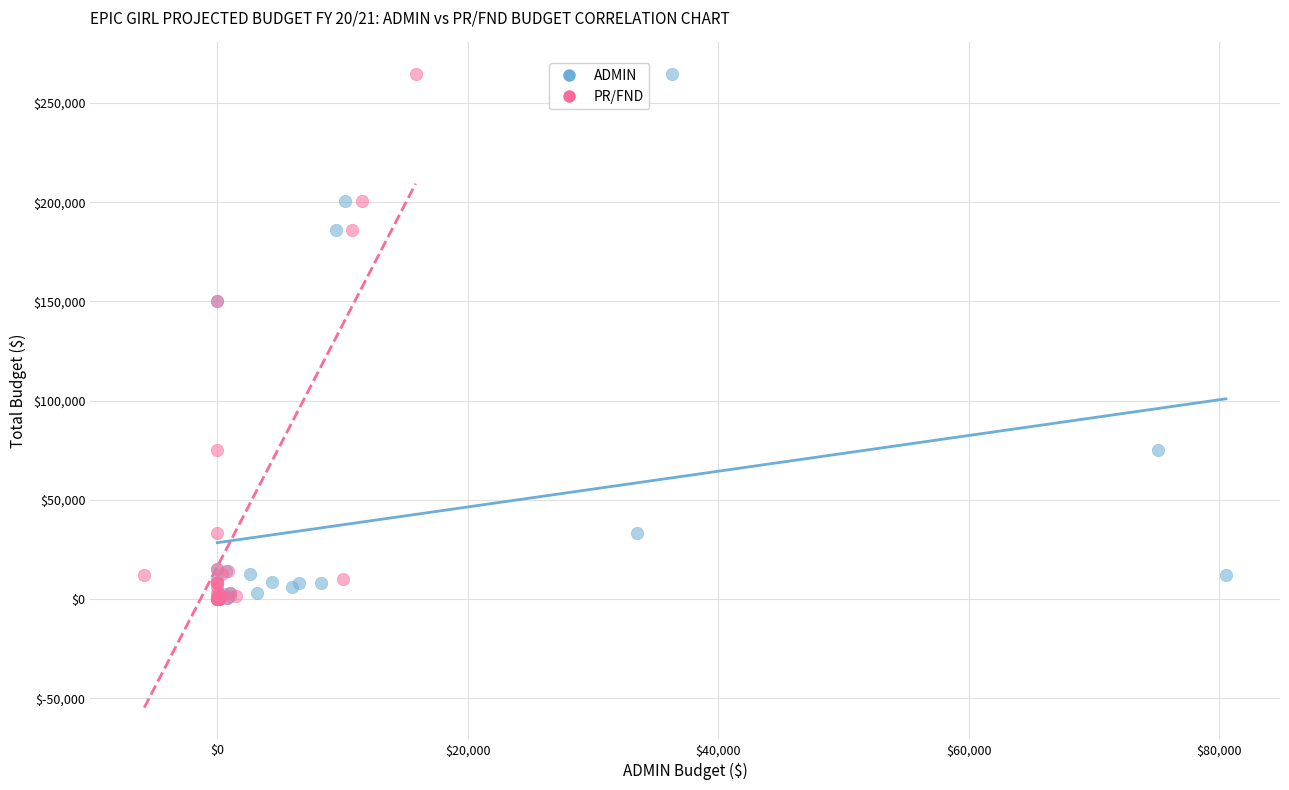

What are all the series names shown in the legend?

ADMIN, PR/FND